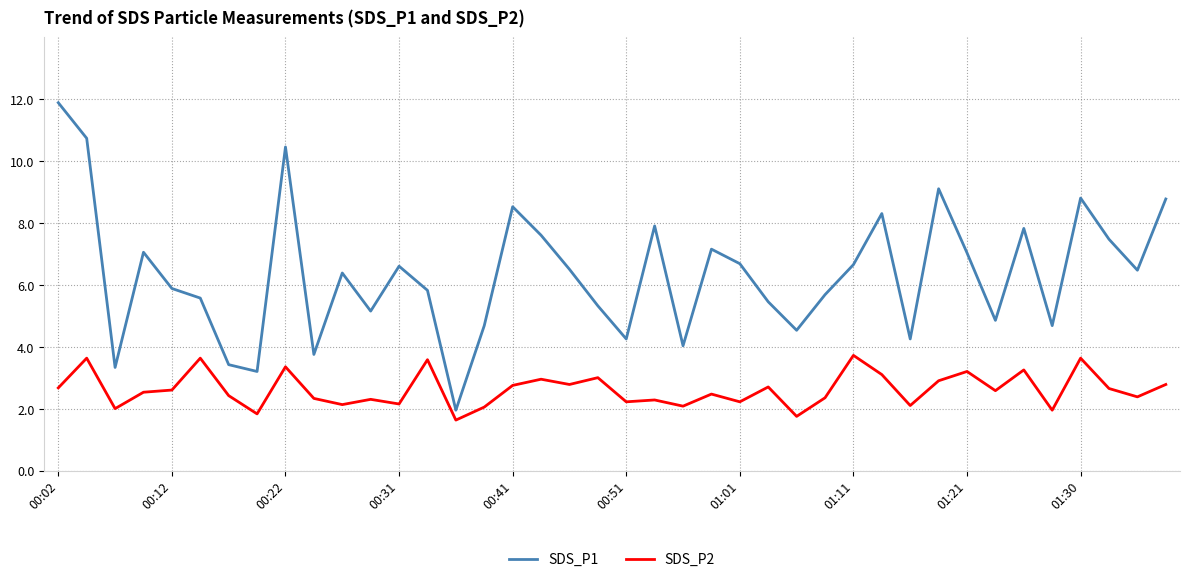

True or false: SDS_P2 and SDS_P1 intersect in this chart.

False